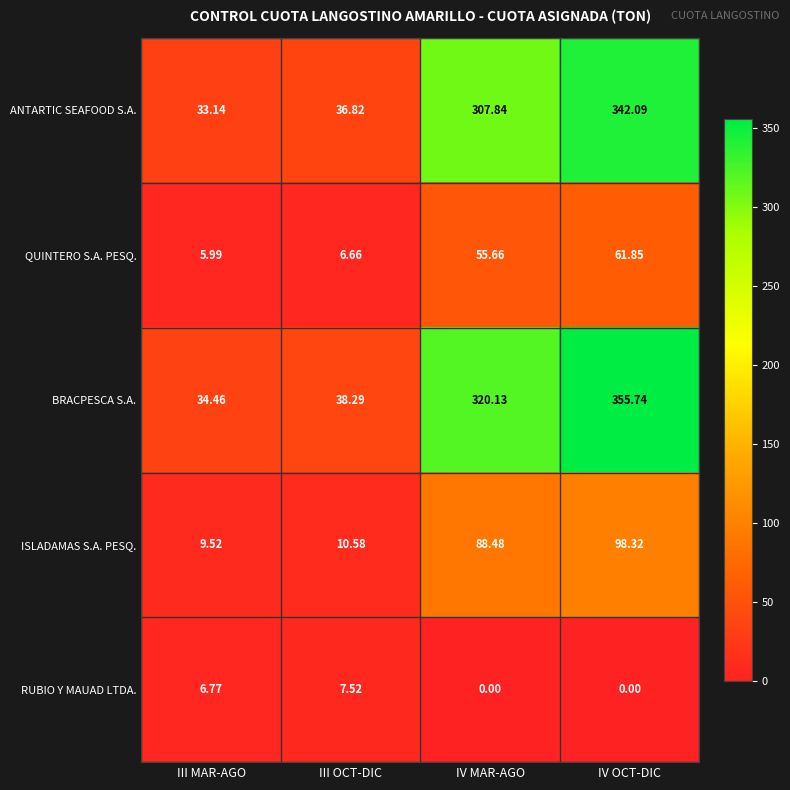

Which series has the largest total across all categories?

BRACPESCA S.A.